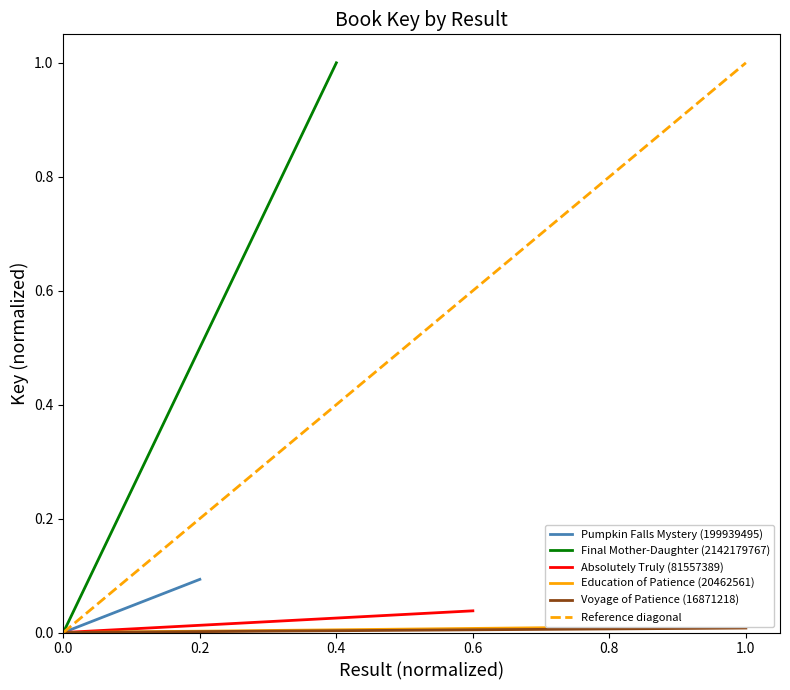

What is the average value of the Reference diagonal series?

0.5